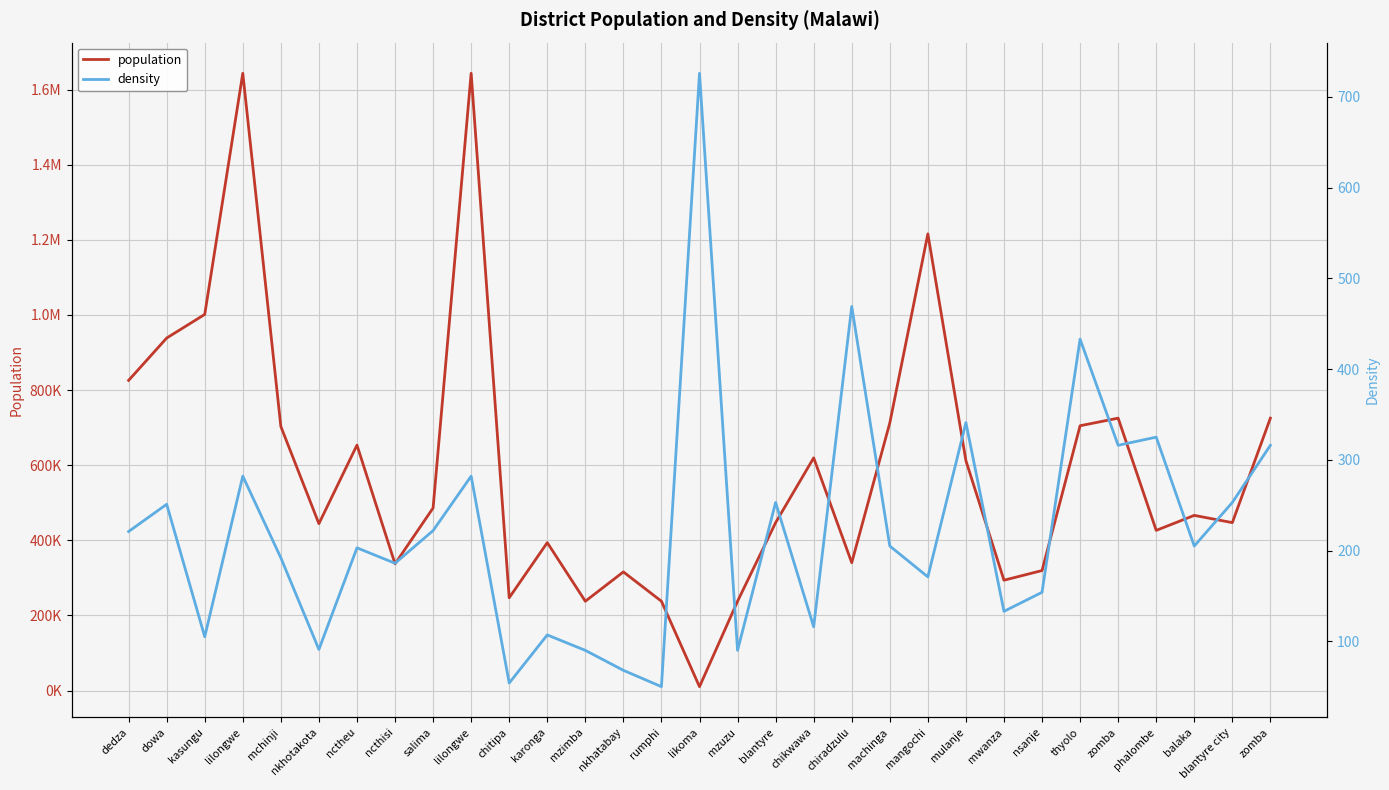

What value does the population series have at nkhotakota, to the nearest 10?

444410